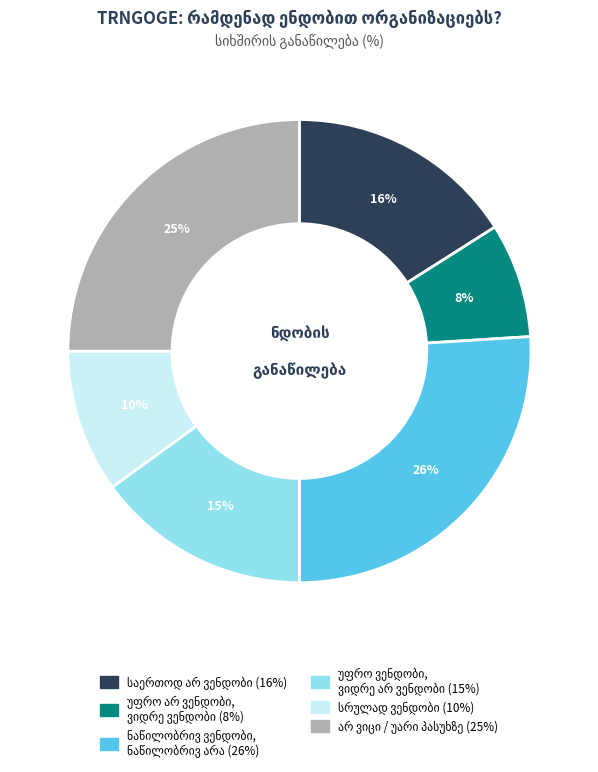

How many segments does this pie chart have?

6